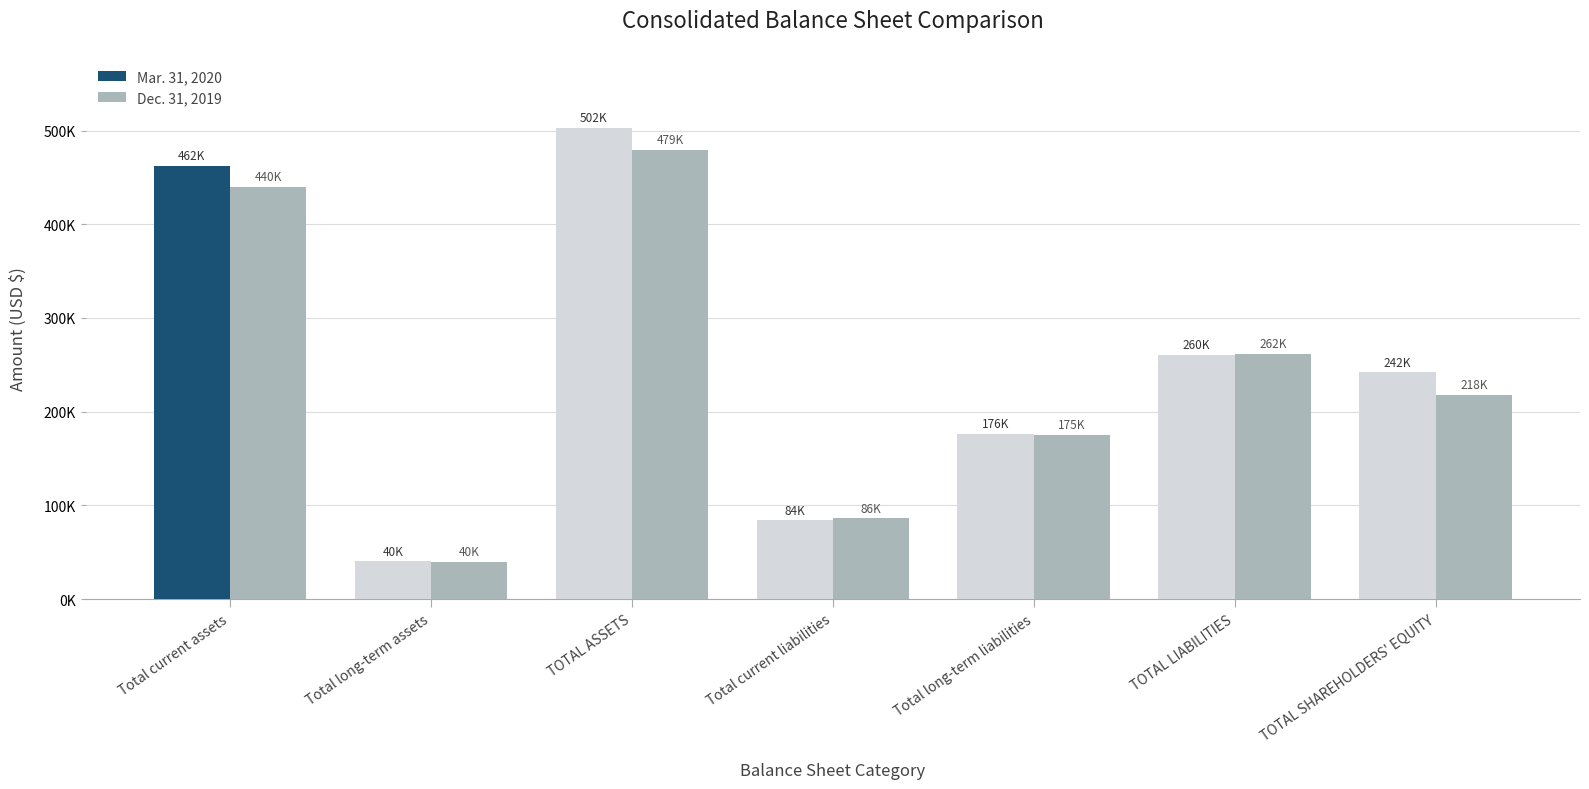

Are the bars horizontal?

No